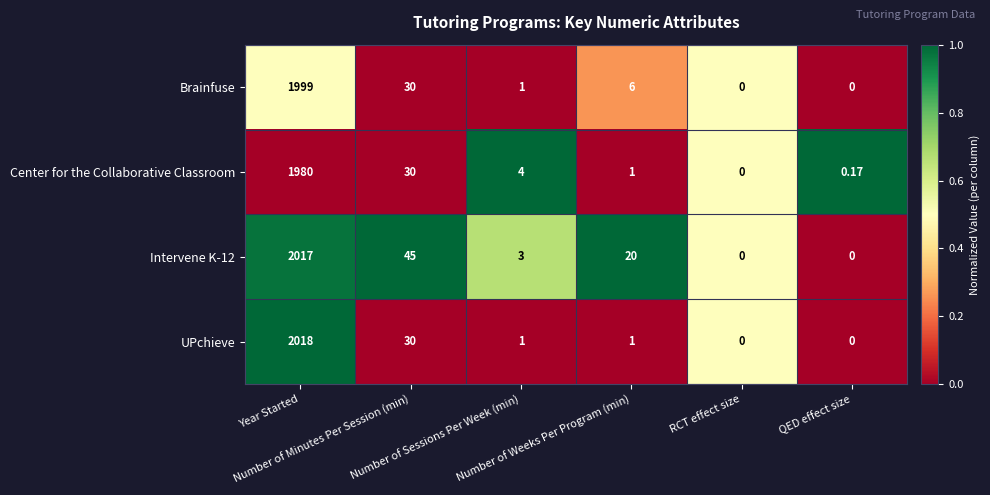

At how many categories does at least one series exceed 0?

6